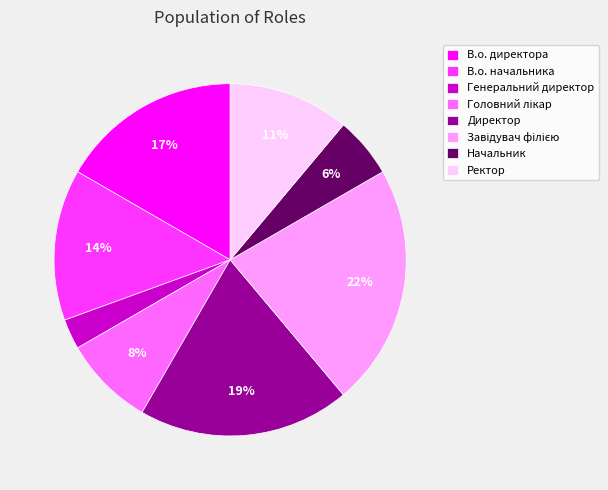

The Директор slice represents 33% of the pie. True or false?

False